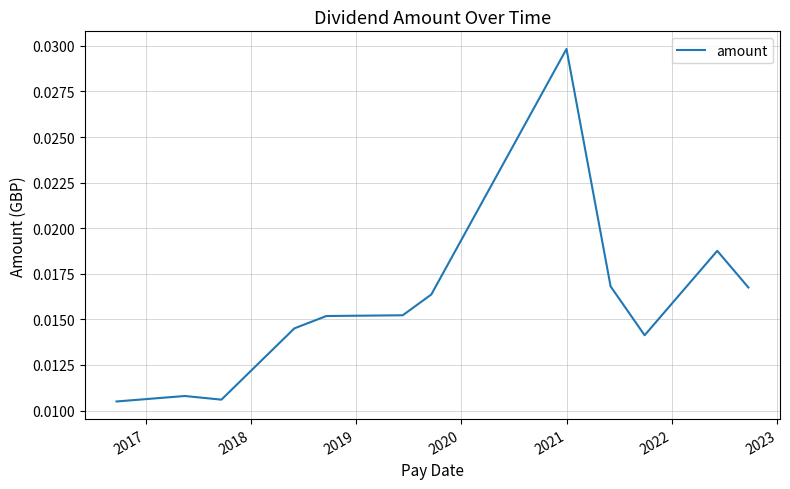

Is this an area chart (filled region under the line)?

No